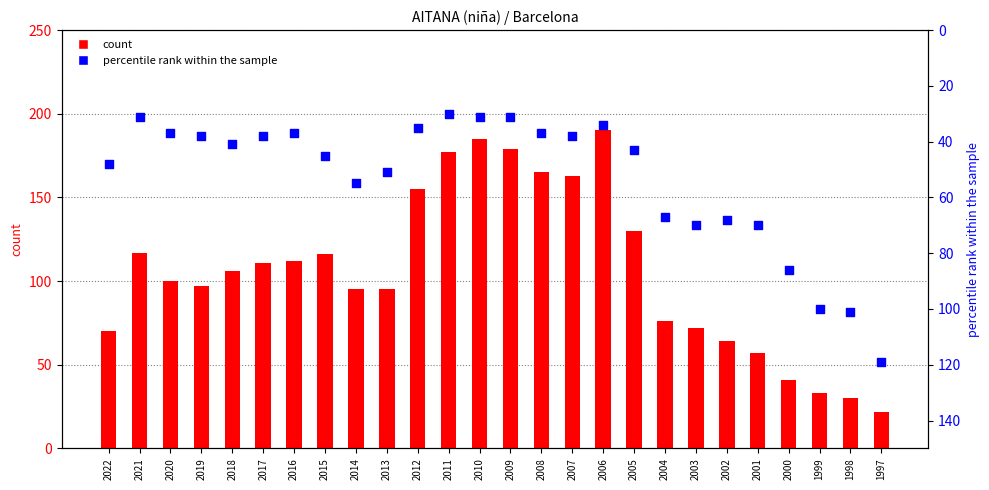

Which series has the largest total across all categories?

count